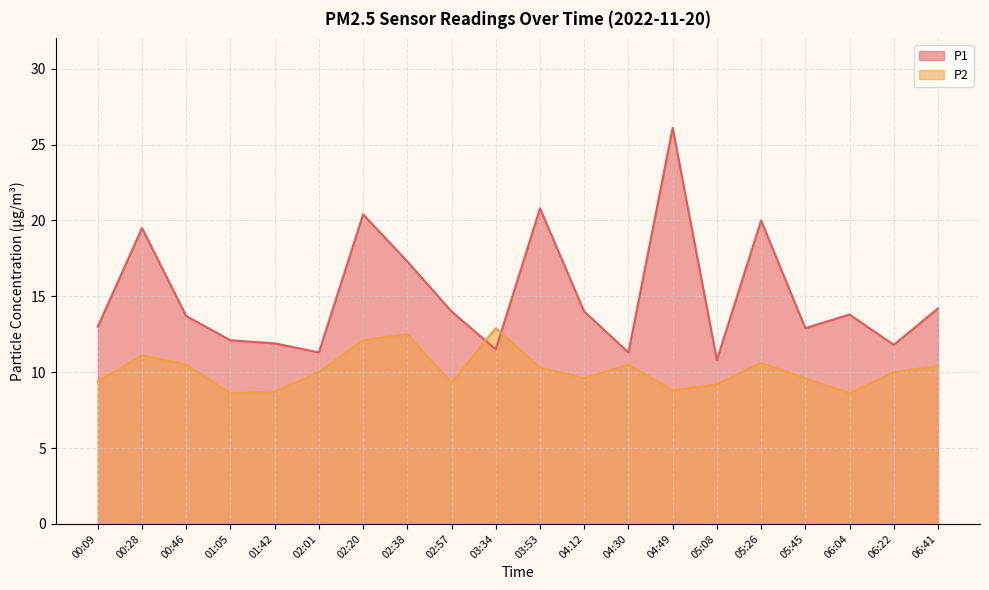

What is the value of the P2 point at the 2nd from the left?

11.1